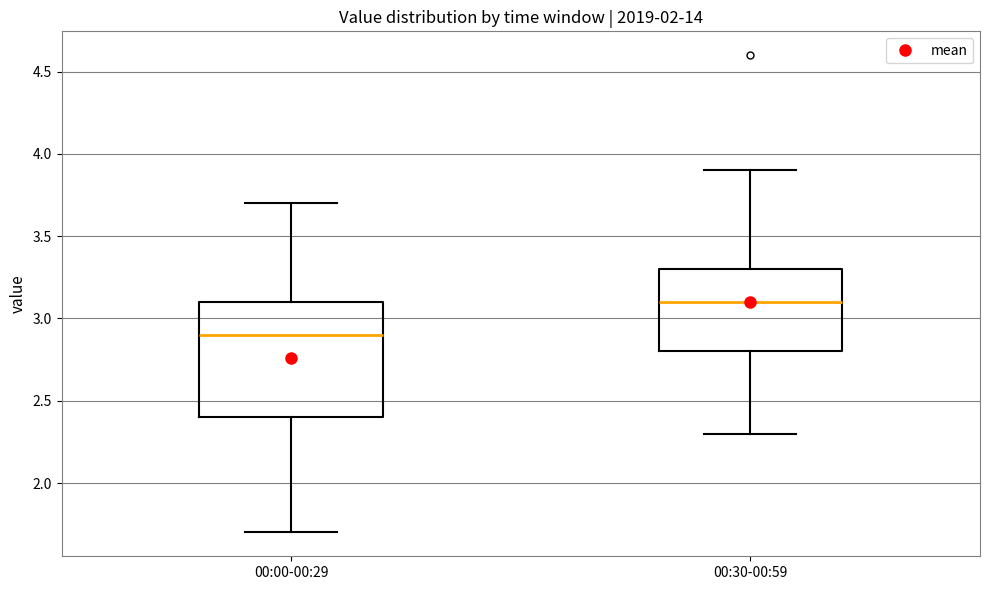

Where is the lower edge of the box for 00:30-00:59 on the y-axis? The values are not printed on the chart, so give them approximately, as read against the axis.

2.8